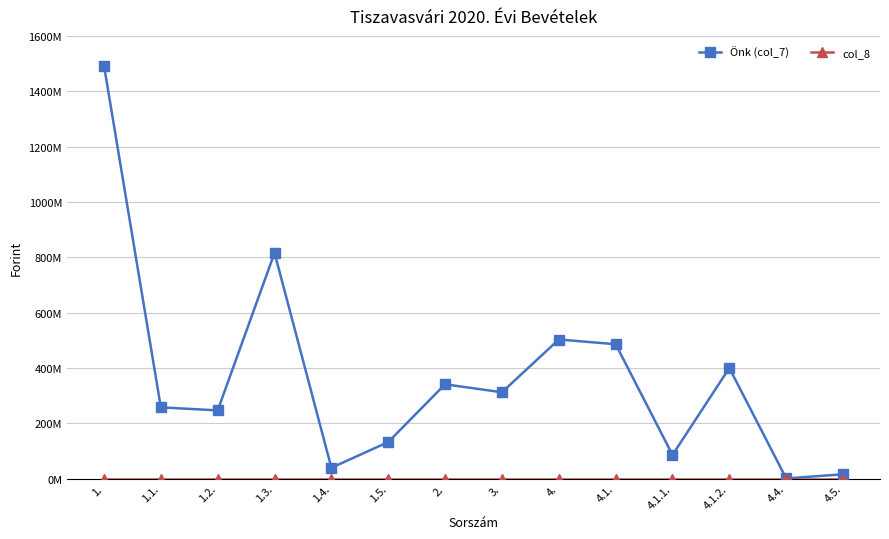

Does the chart have visible grid lines?

Yes